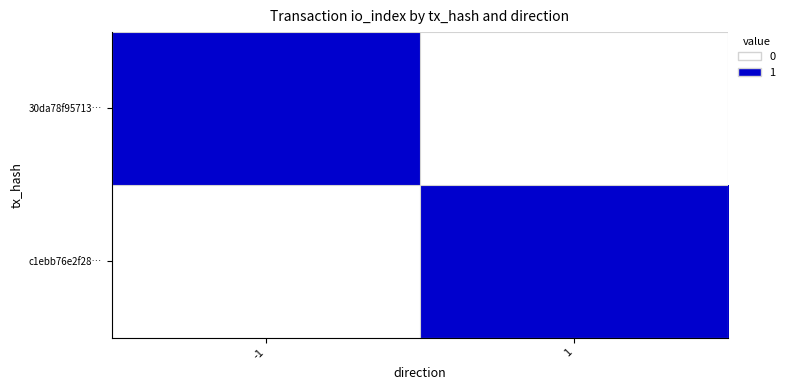

How many data points does each series have?

2